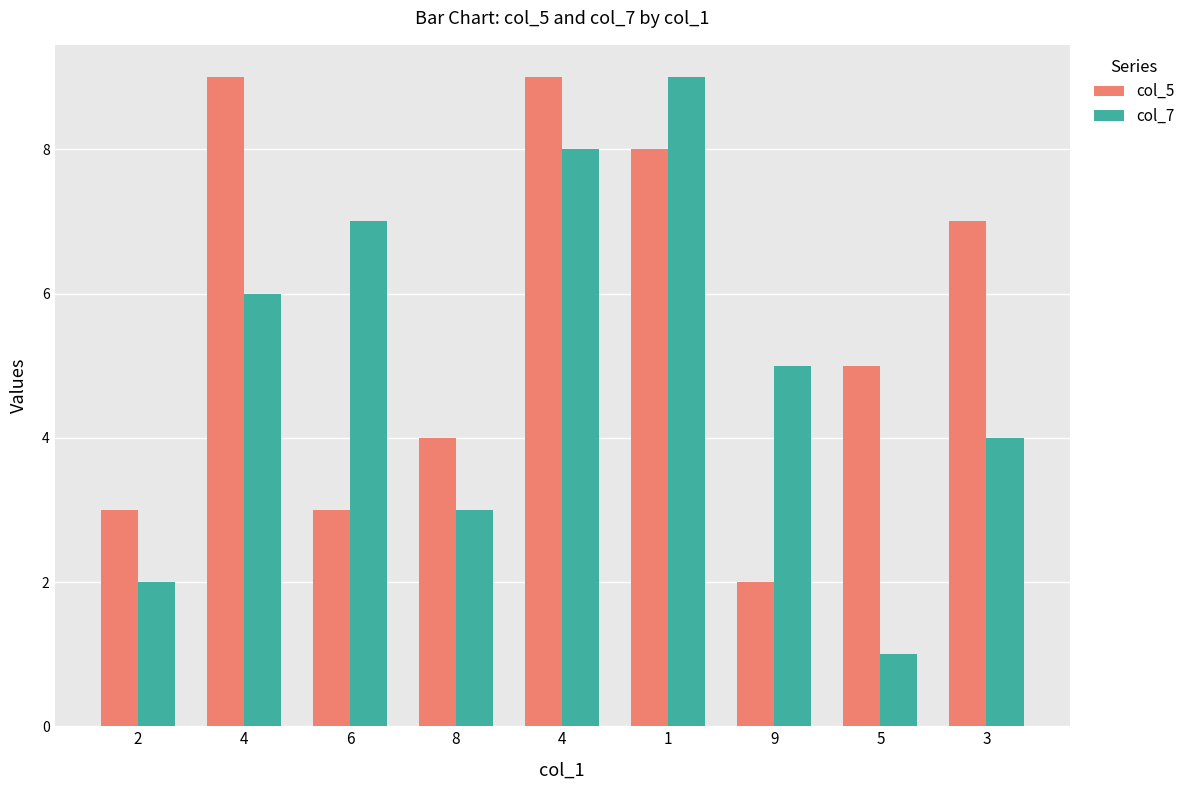

What are all the series names shown in the legend?

col_5, col_7